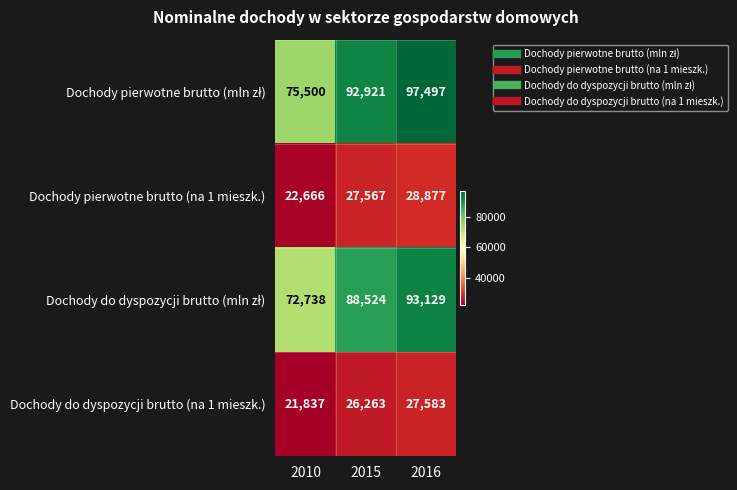

What is the total value across all series at 2015?

235275